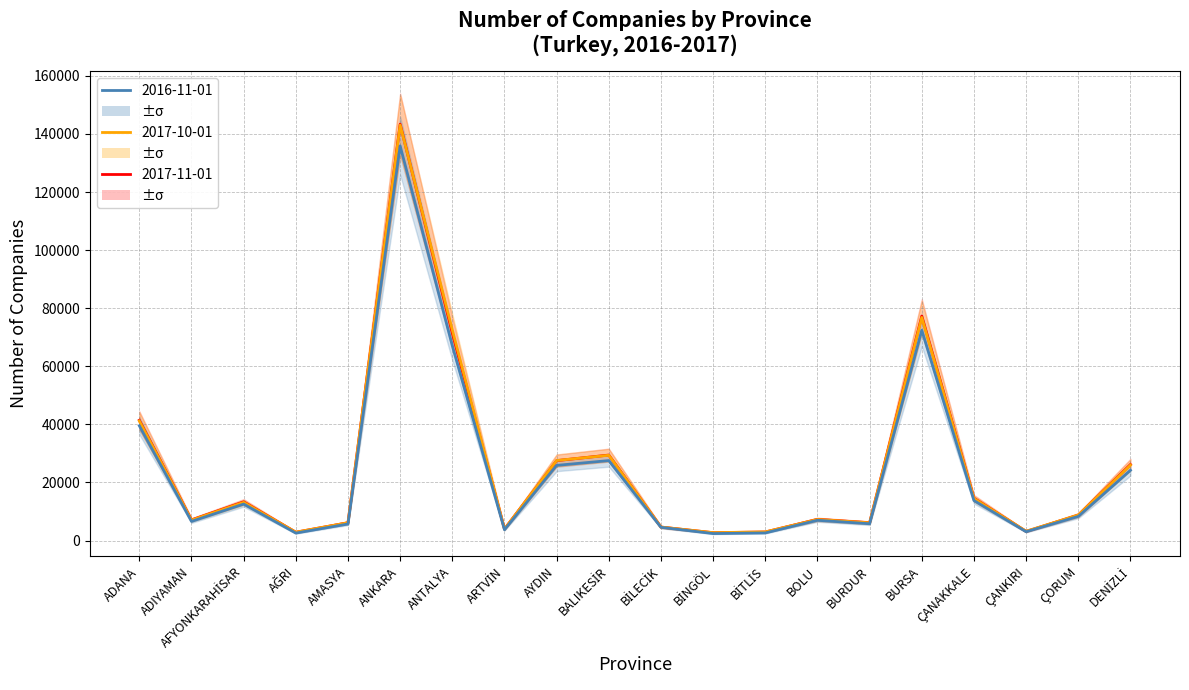

Is this an area chart (filled region under the line)?

No